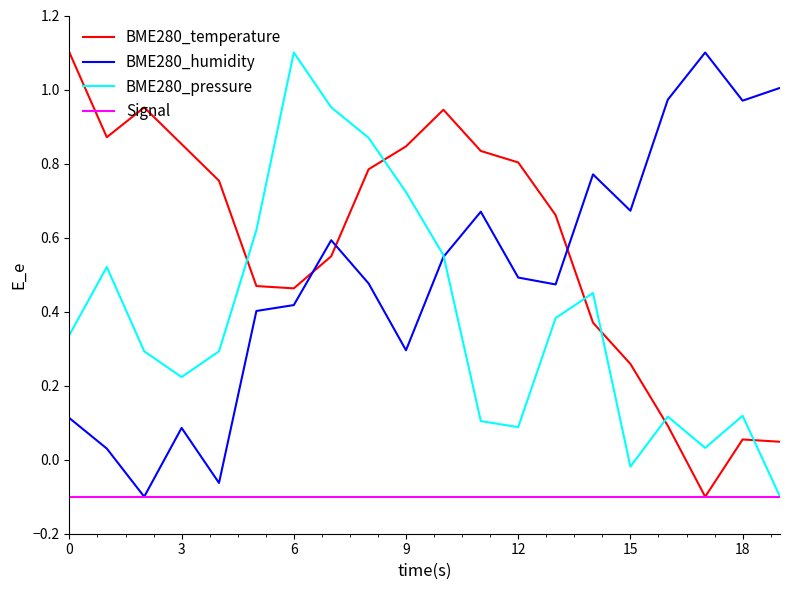

True or false: BME280_humidity and BME280_temperature intersect in this chart.

True